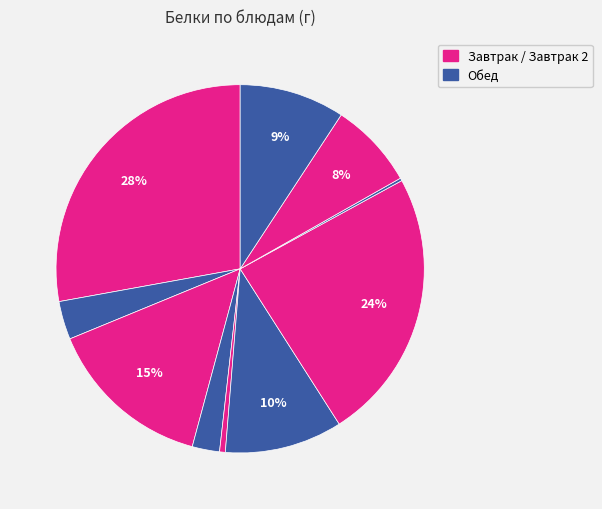

How many slices are in this pie chart?

10